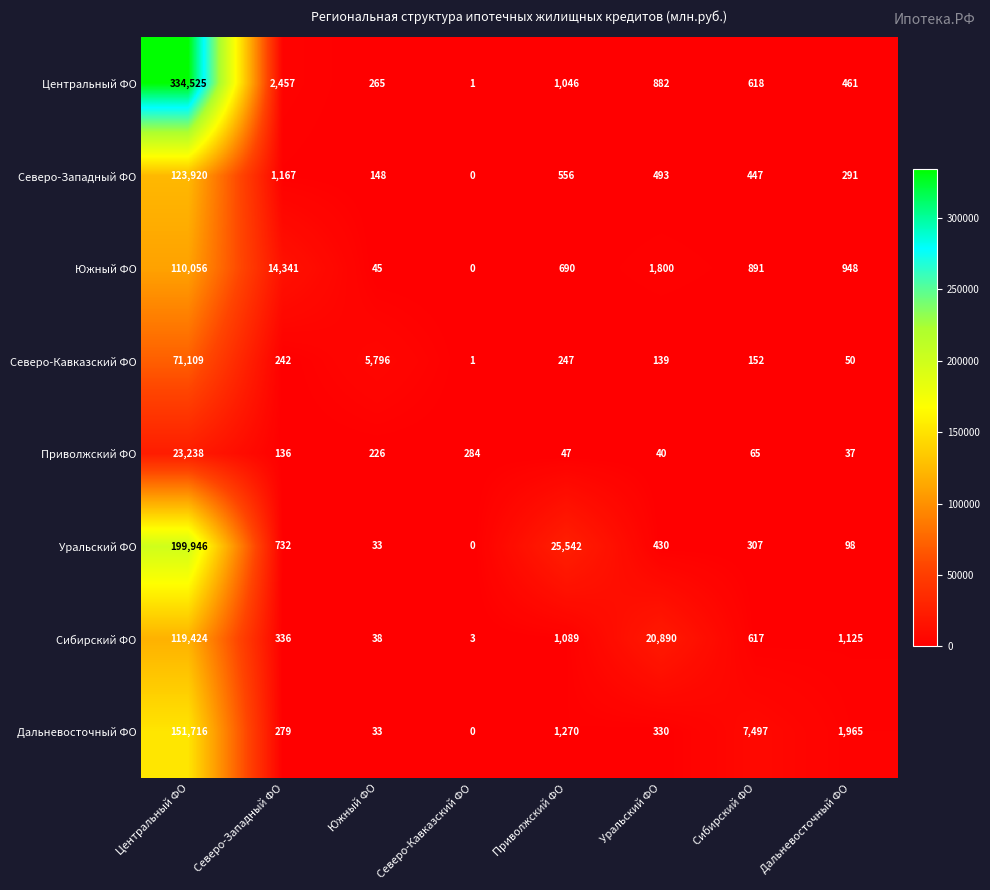

Rank the categories by Приволжский ФО value from highest to lowest.

Центральный ФО, Северо-Кавказский ФО, Южный ФО, Северо-Западный ФО, Сибирский ФО, Приволжский ФО, Уральский ФО, Дальневосточный ФО